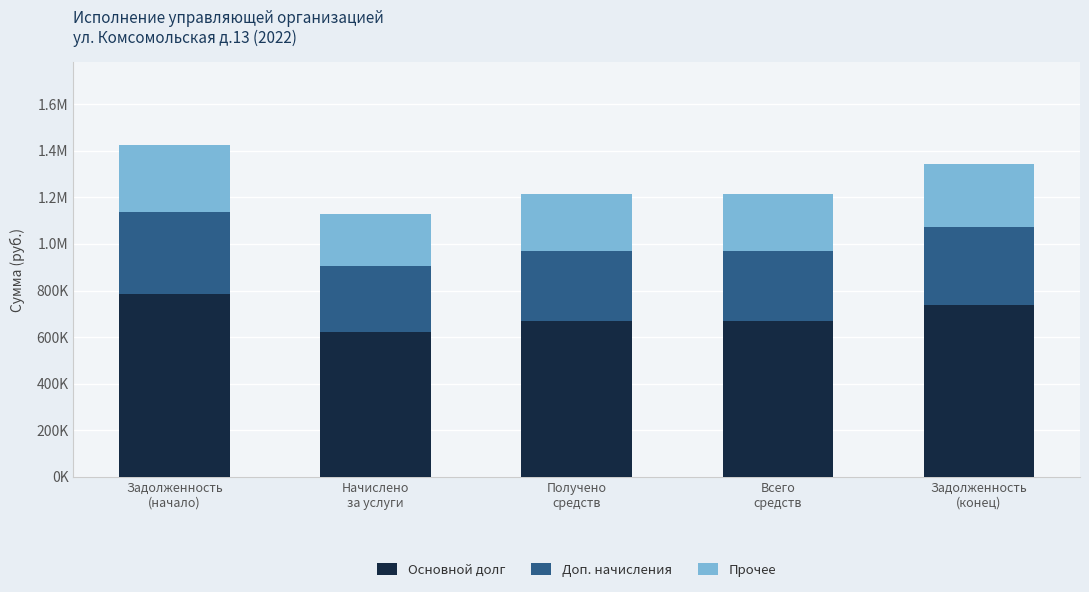

The Доп. начисления series shows 356026.4 at Задолженность
(начало). True or false?

True